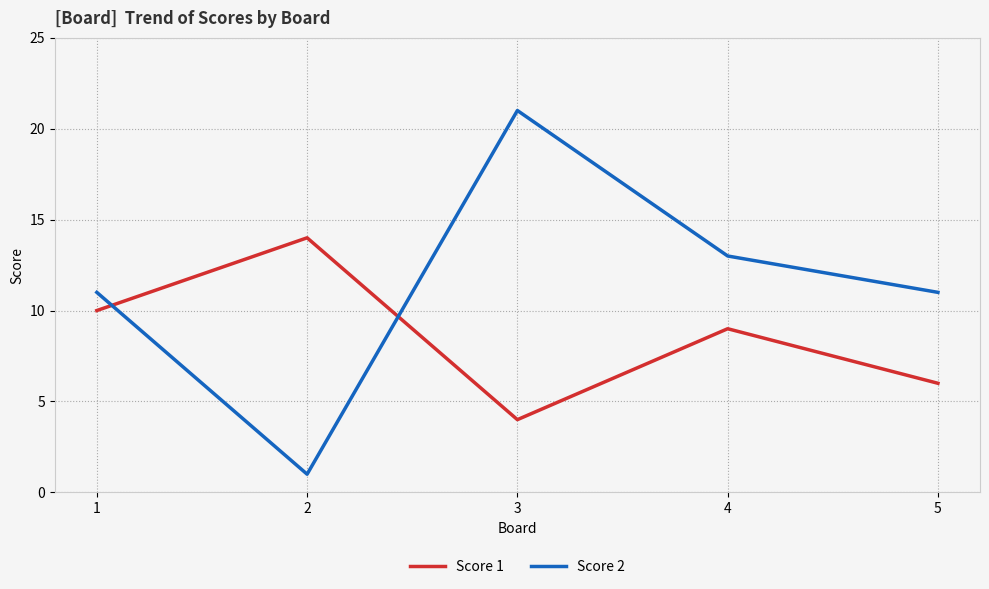

Rank the series by their maximum value, from lowest to highest.

Score 1, Score 2